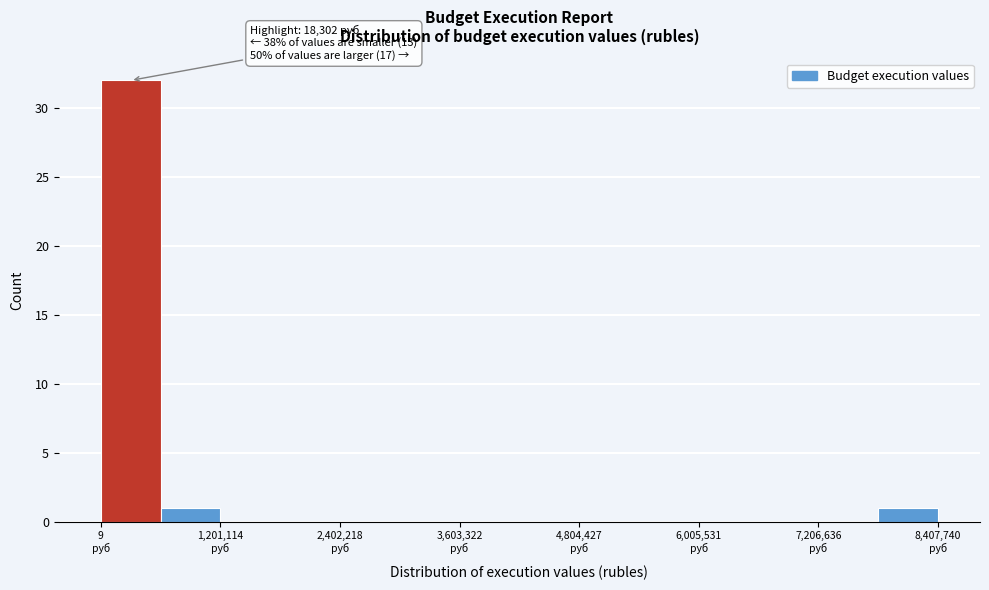

Read against the x-axis, roughly where is the centre of the tallest bar?

400000